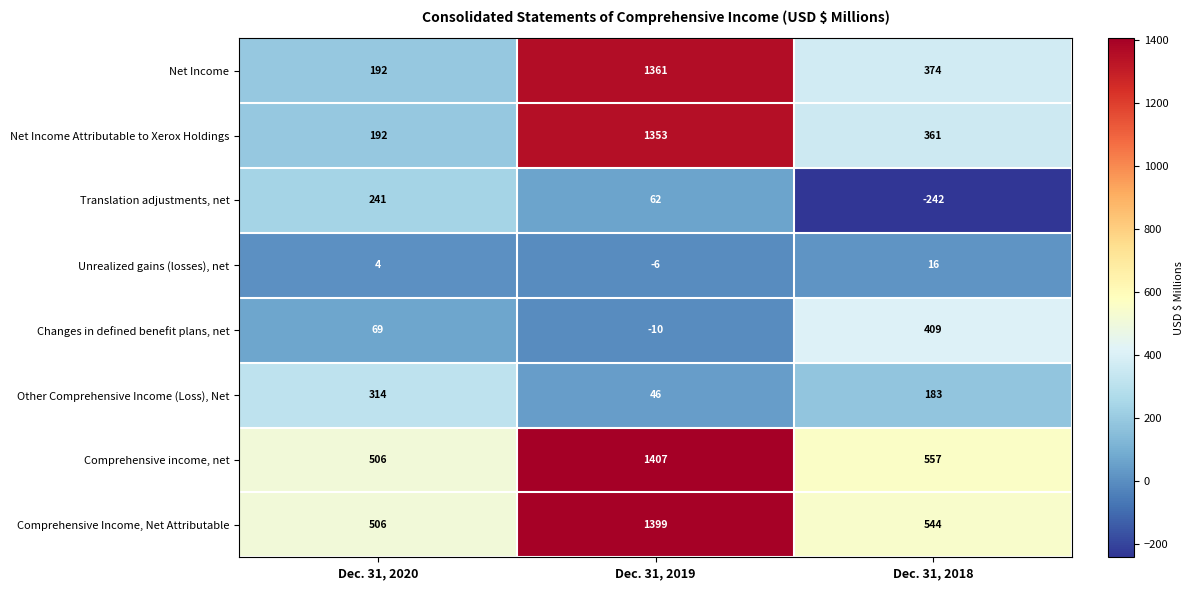

Rank the series by their maximum value, from lowest to highest.

Unrealized gains (losses), net, Translation adjustments, net, Other Comprehensive Income (Loss), Net, Changes in defined benefit plans, net, Net Income Attributable to Xerox Holdings, Net Income, Comprehensive Income, Net Attributable, Comprehensive income, net